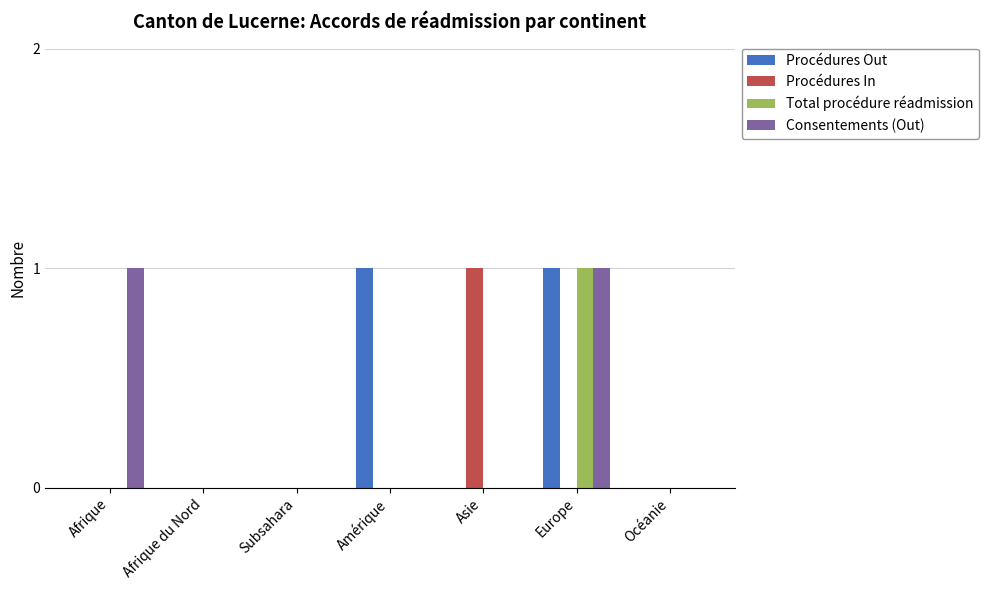

The Consentements (Out) series shows 0 at Europe. True or false?

False